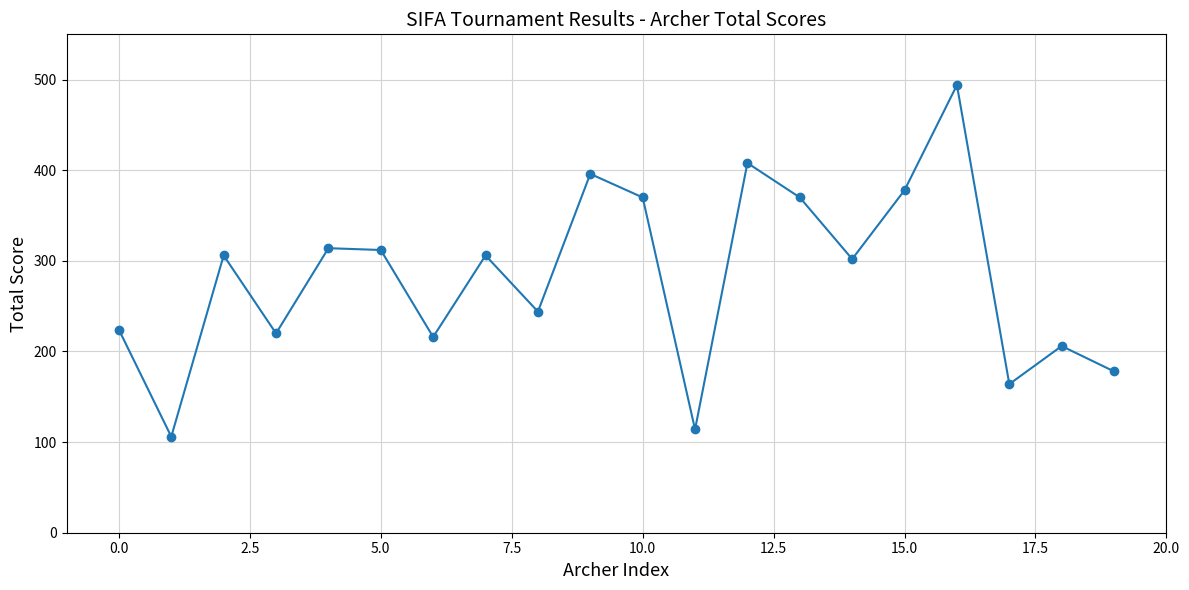

Is this an area chart (filled region under the line)?

No